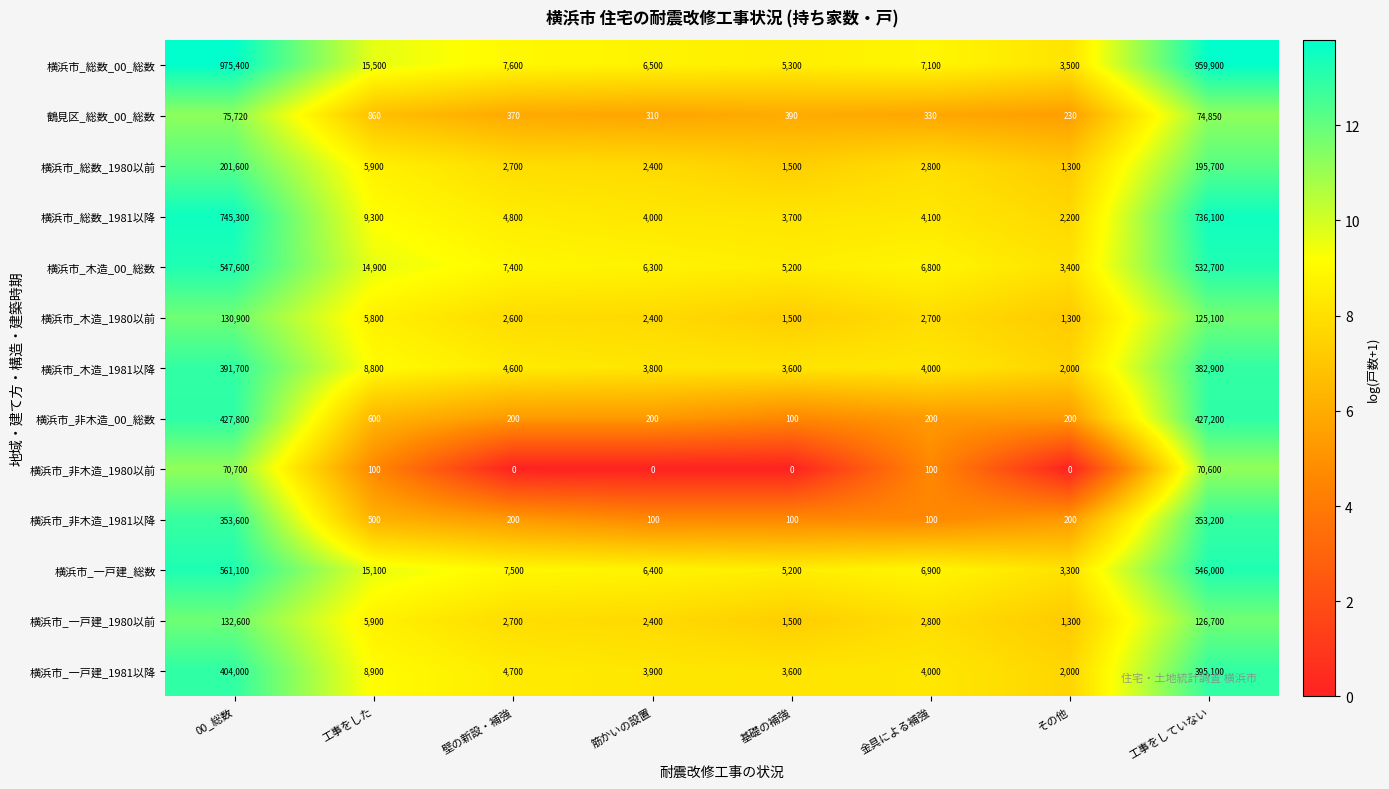

How many data points does each series have?

8